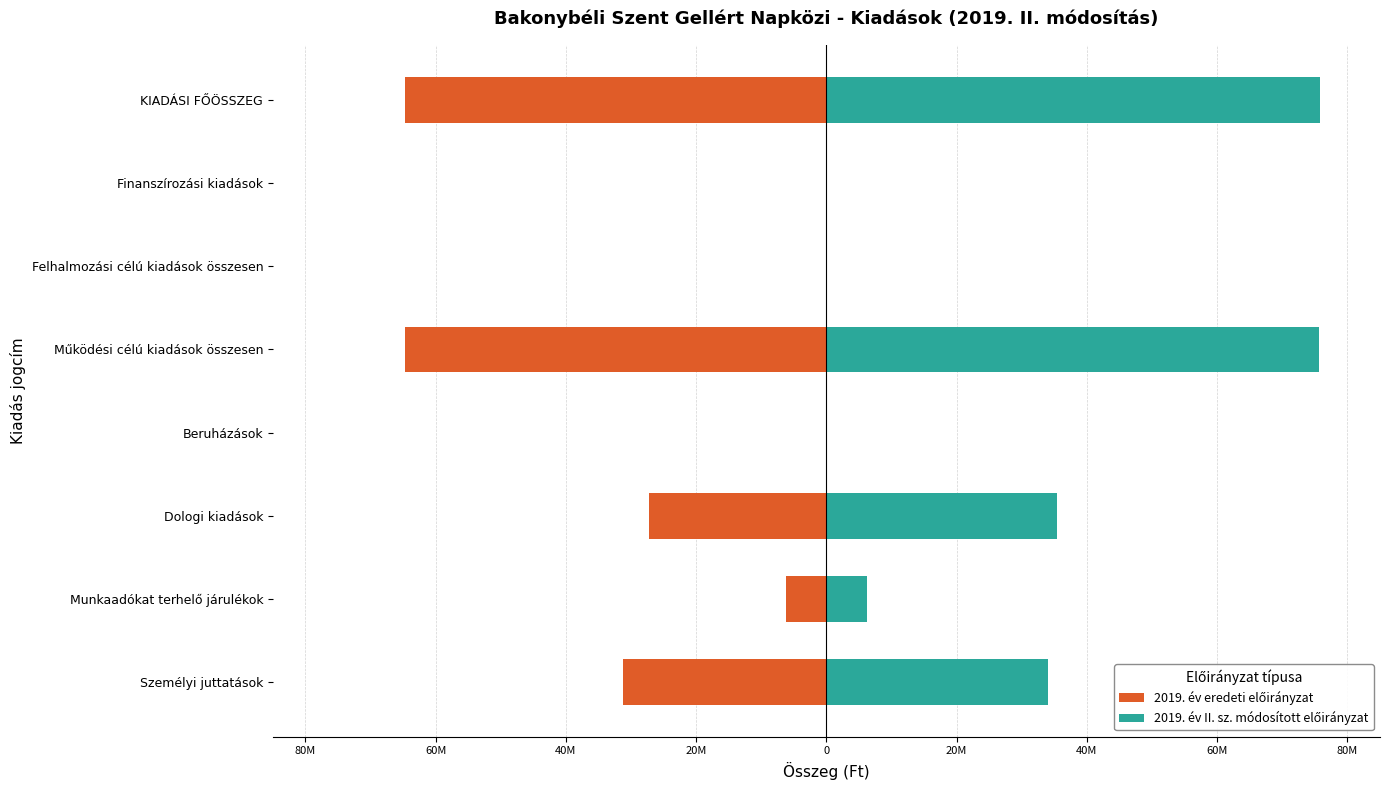

How many groups of bars are there?

8